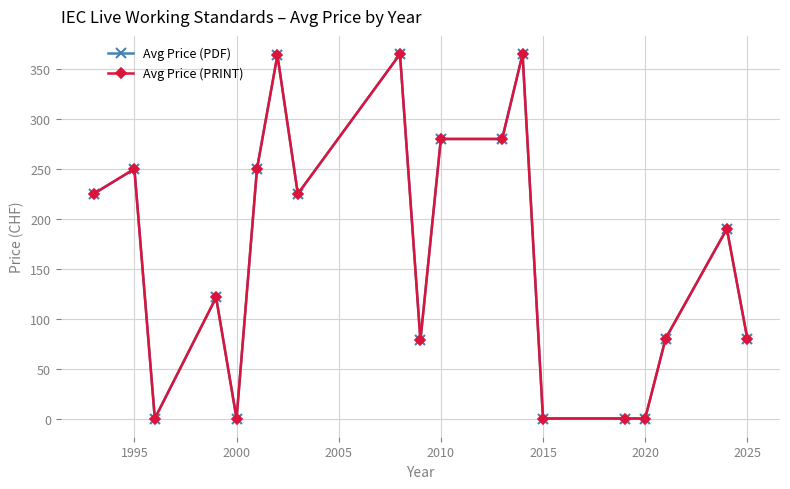

Does the chart have visible grid lines?

Yes